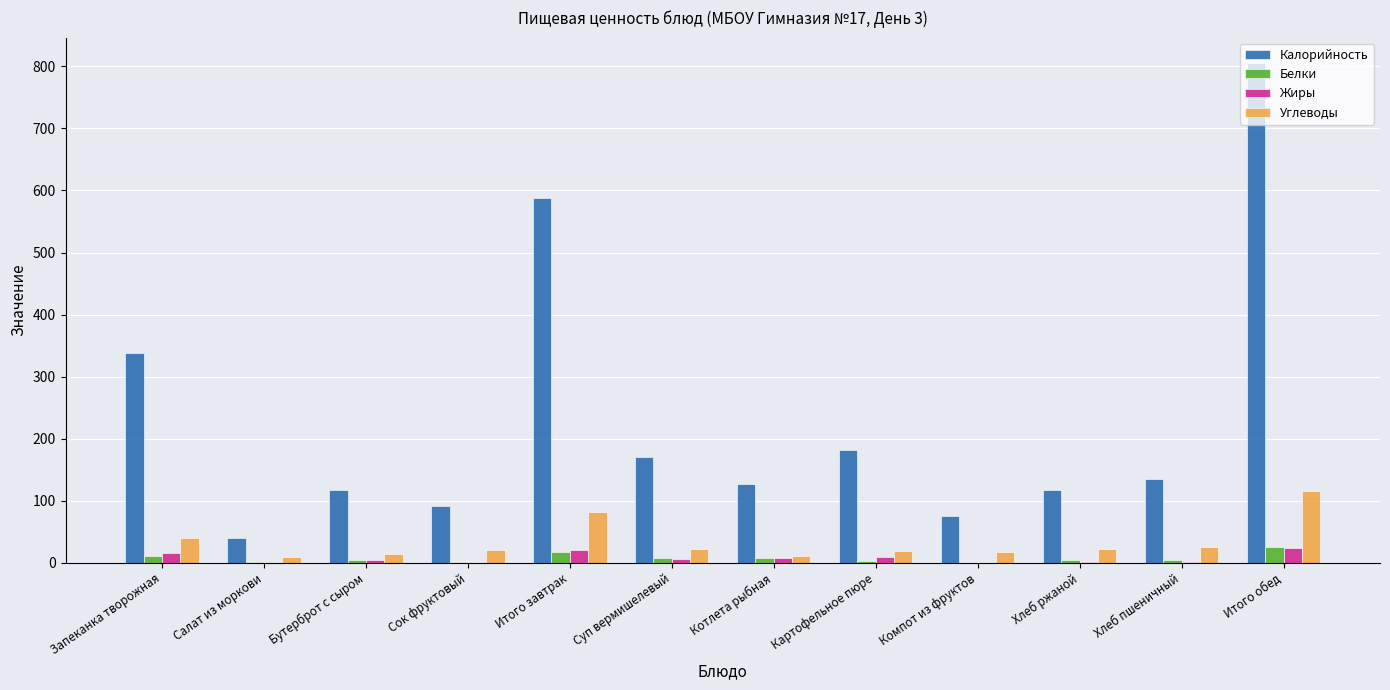

True or false: Белки has a value of 25.7 at Итого обед.

True